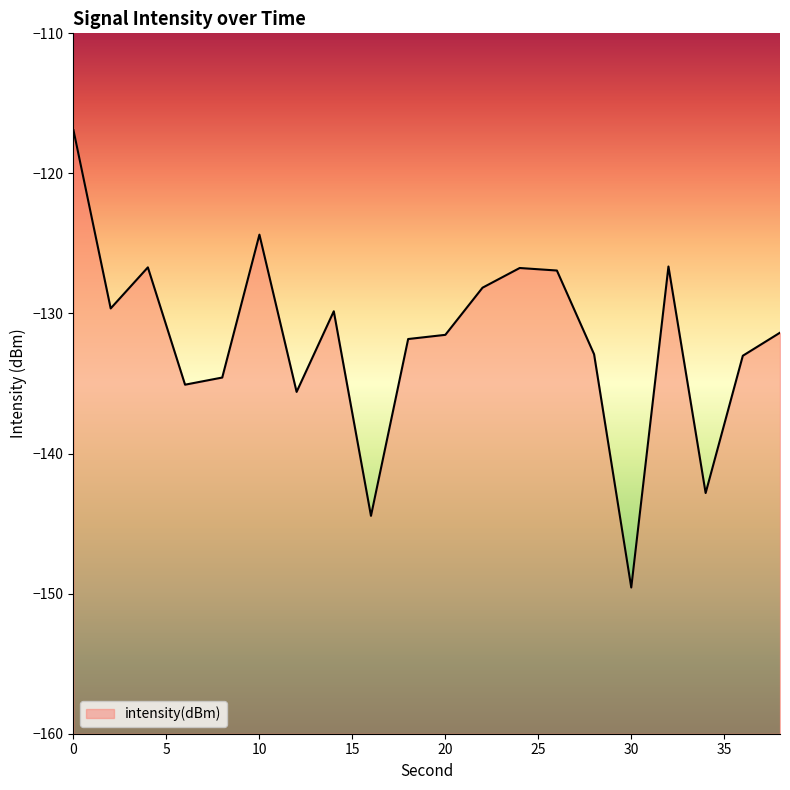

Is it true that the value at 16 is -144.4?

True